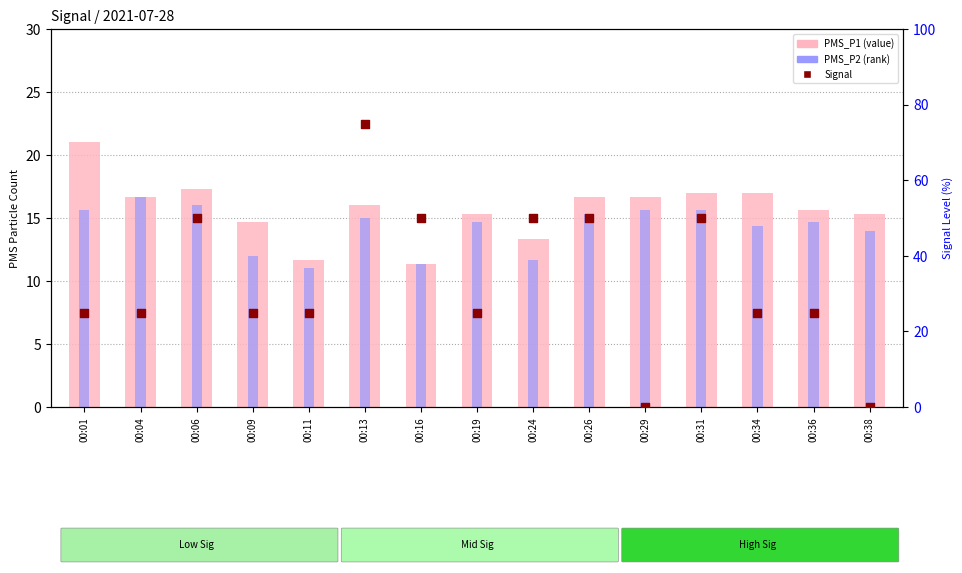

Which series has the largest Y range (max minus min)?

Signal (norm)